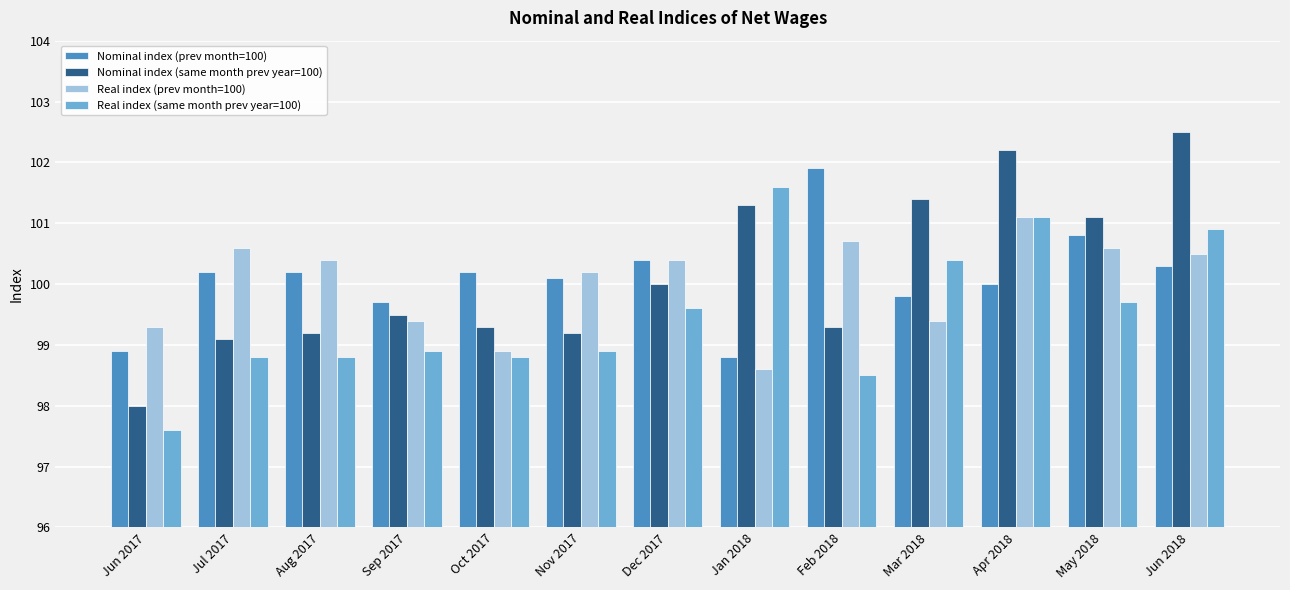

Reading left to right, transcribe all the data shown in this chart.

Nominal index (prev month=100): Jun 2017=98.9	Jul 2017=100.2	Aug 2017=100.2	Sep 2017=99.7	Oct 2017=100.2	Nov 2017=100.1	Dec 2017=100.4	Jan 2018=98.8	Feb 2018=101.9	Mar 2018=99.8	Apr 2018=100.0	May 2018=100.8	Jun 2018=100.3
Nominal index (same month prev year=100): Jun 2017=98.0	Jul 2017=99.1	Aug 2017=99.2	Sep 2017=99.5	Oct 2017=99.3	Nov 2017=99.2	Dec 2017=100.0	Jan 2018=101.3	Feb 2018=99.3	Mar 2018=101.4	Apr 2018=102.2	May 2018=101.1	Jun 2018=102.5
Real index (prev month=100): Jun 2017=99.3	Jul 2017=100.6	Aug 2017=100.4	Sep 2017=99.4	Oct 2017=98.9	Nov 2017=100.2	Dec 2017=100.4	Jan 2018=98.6	Feb 2018=100.7	Mar 2018=99.4	Apr 2018=101.1	May 2018=100.6	Jun 2018=100.5
Real index (same month prev year=100): Jun 2017=97.6	Jul 2017=98.8	Aug 2017=98.8	Sep 2017=98.9	Oct 2017=98.8	Nov 2017=98.9	Dec 2017=99.6	Jan 2018=101.6	Feb 2018=98.5	Mar 2018=100.4	Apr 2018=101.1	May 2018=99.7	Jun 2018=100.9